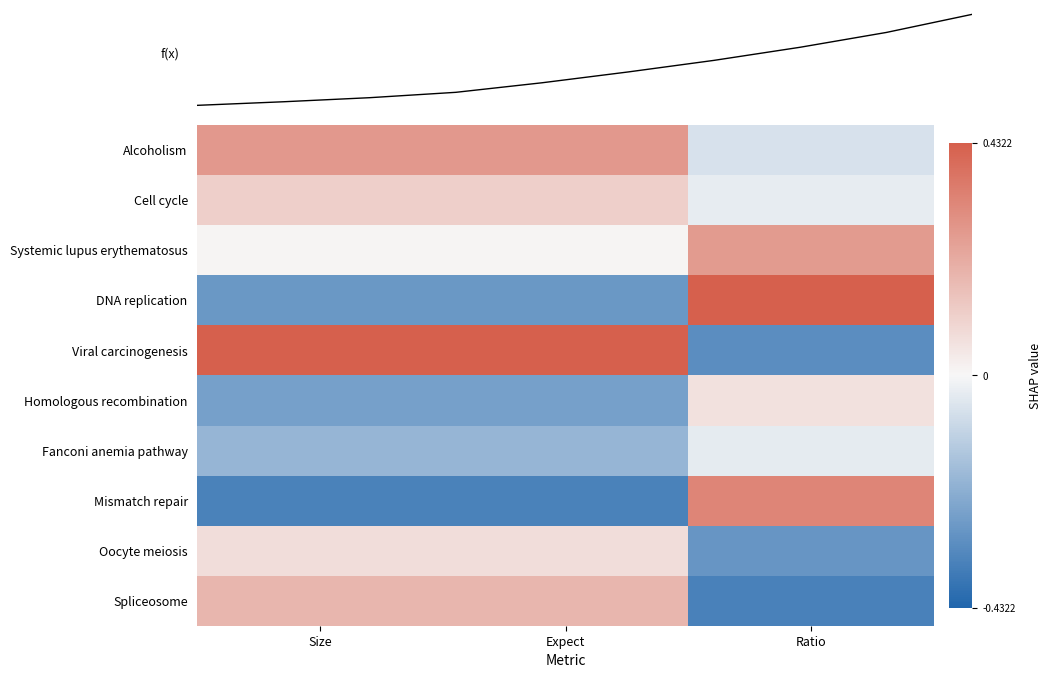

Is the value of Oocyte meiosis at Expect greater than the value of Homologous recombination at Size?

Yes